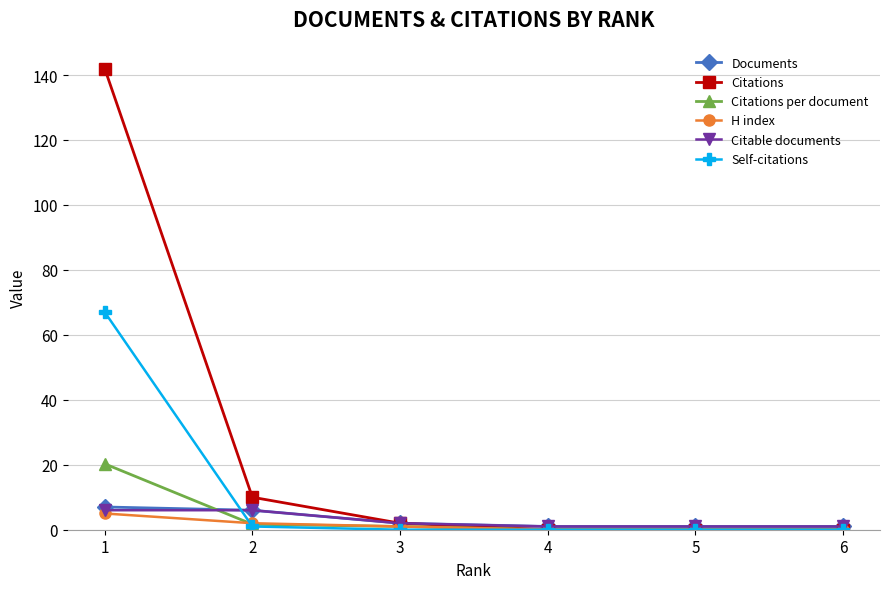

Reading left to right, extract all data points from this chart.

Documents: 7.0	6.0	2.0	1.0	1.0	1.0
Citations: 142.0	10.0	2.0	0.0	0.0	0.0
Citations per document: 20.3	1.7	1.0	0.0	0.0	0.0
H index: 5.0	2.0	1.0	0.0	0.0	0.0
Citable documents: 6.0	6.0	2.0	1.0	1.0	1.0
Self-citations: 67.0	1.0	0.0	0.0	0.0	0.0